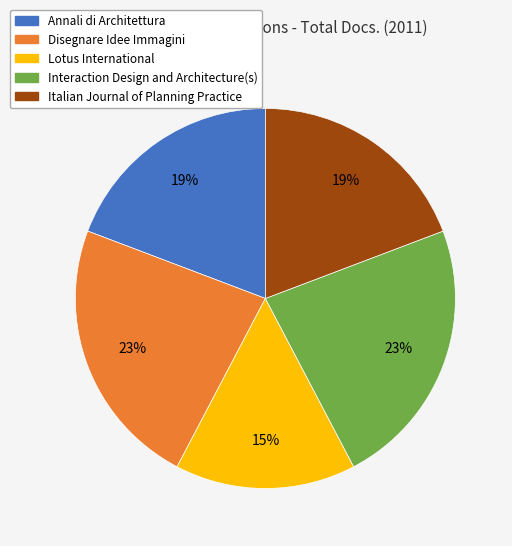

Which slice is the smallest?

Lotus International